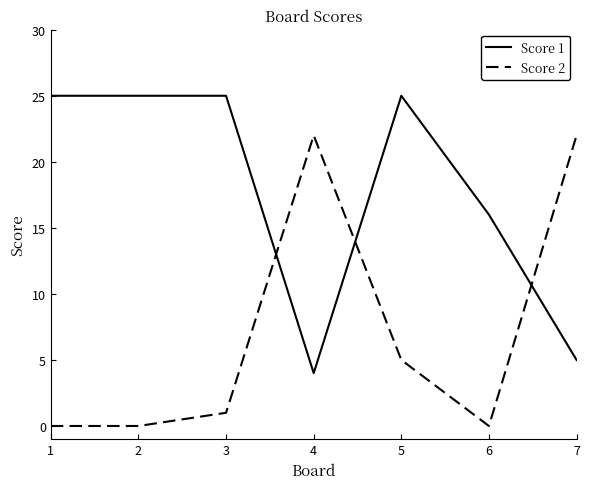

True or false: Score 1 has more than 0 points higher than both neighbors.

True